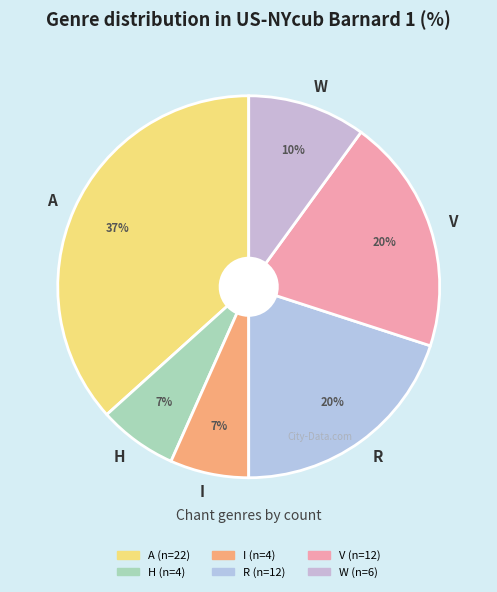

Do V and A together represent more than half of the pie?

Yes